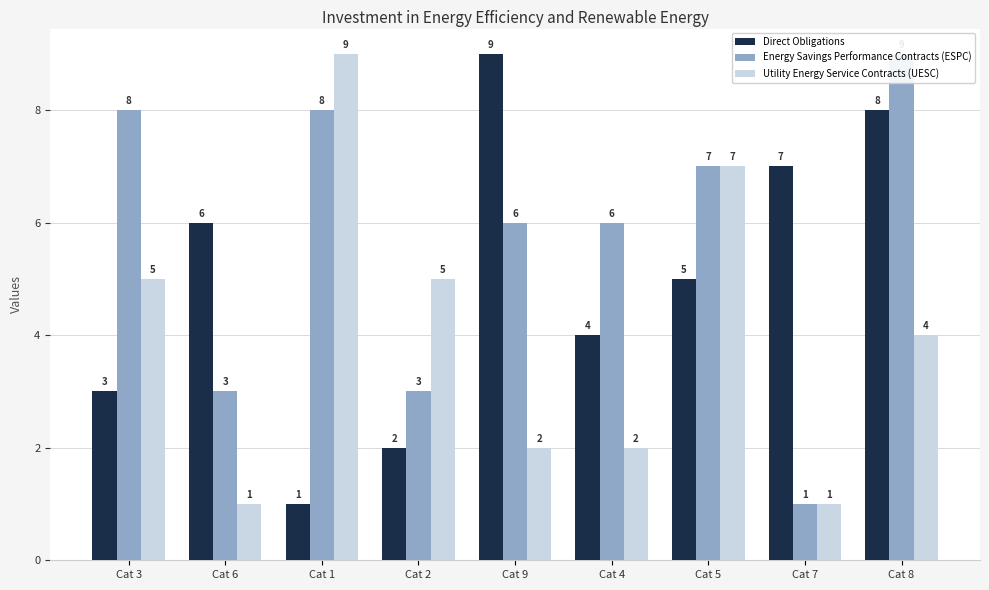

Reading left to right, what are all the values shown in this chart?

Direct Obligations: Cat 3=3	Cat 6=6	Cat 1=1	Cat 2=2	Cat 9=9	Cat 4=4	Cat 5=5	Cat 7=7	Cat 8=8
Energy Savings Performance Contracts (ESPC): Cat 3=8	Cat 6=3	Cat 1=8	Cat 2=3	Cat 9=6	Cat 4=6	Cat 5=7	Cat 7=1	Cat 8=9
Utility Energy Service Contracts (UESC): Cat 3=5	Cat 6=1	Cat 1=9	Cat 2=5	Cat 9=2	Cat 4=2	Cat 5=7	Cat 7=1	Cat 8=4